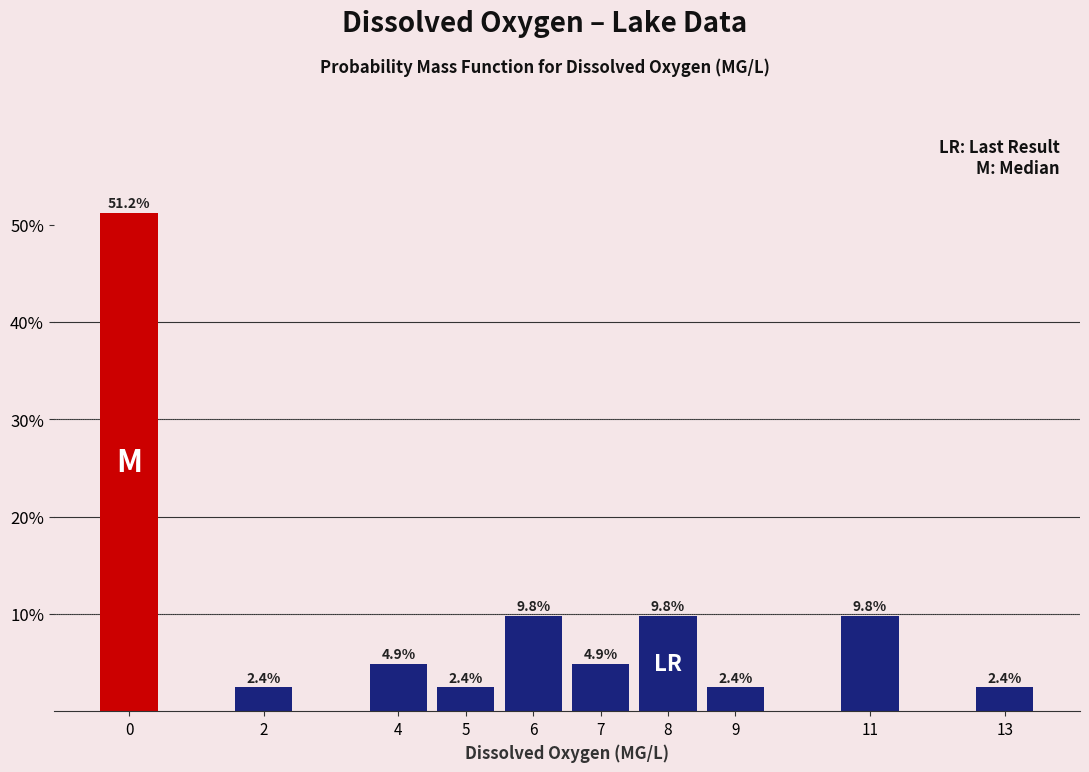

Which range on the x-axis has the tallest bar?

-0.5 to 0.5